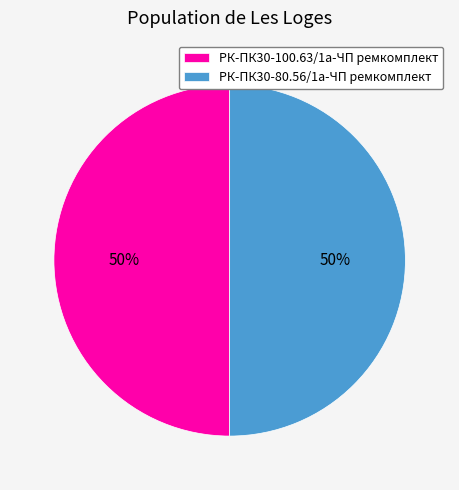

What is the ratio of the value at РК-ПК30-100.63/1а-ЧП ремкомплект to the value at РК-ПК30-80.56/1а-ЧП ремкомплект?

1.0